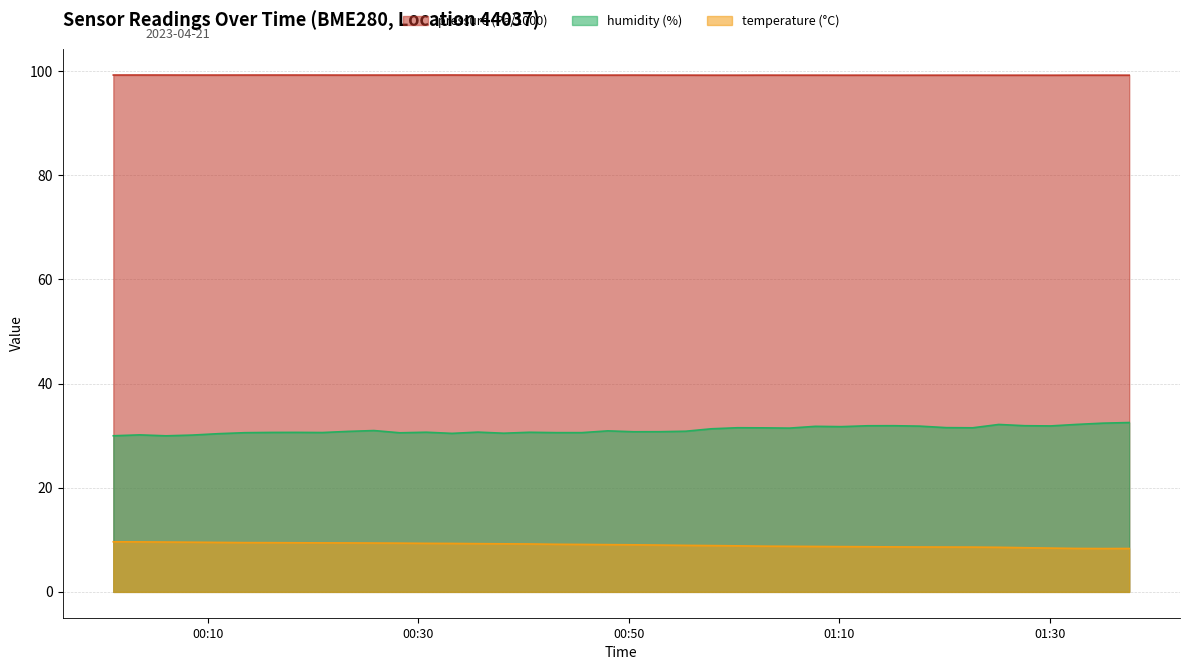

What is the maximum value shown in the chart?

99.3